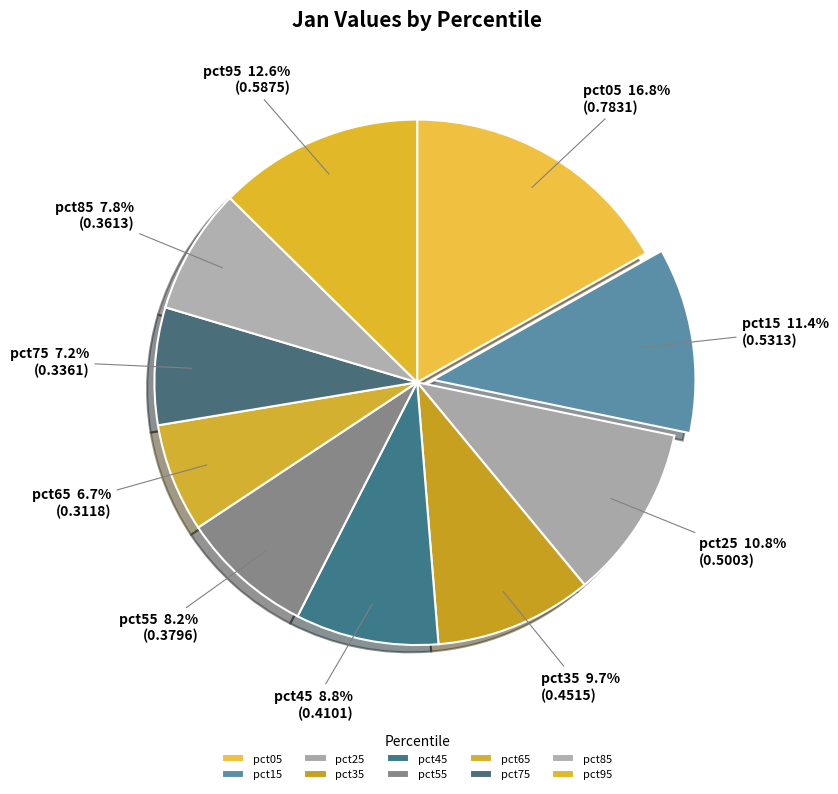

True or false: pct35 accounts for 24% of the total.

False